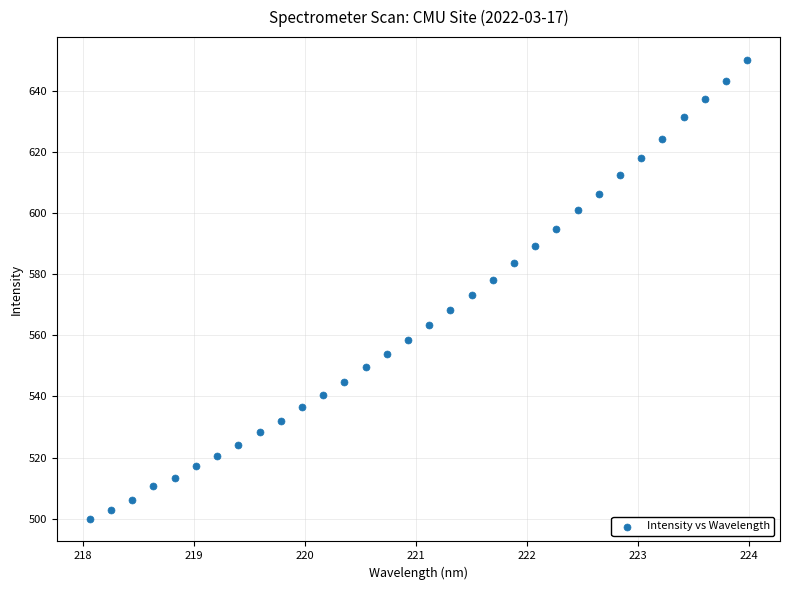

What is the range of Y values (max minus min)?

150.0